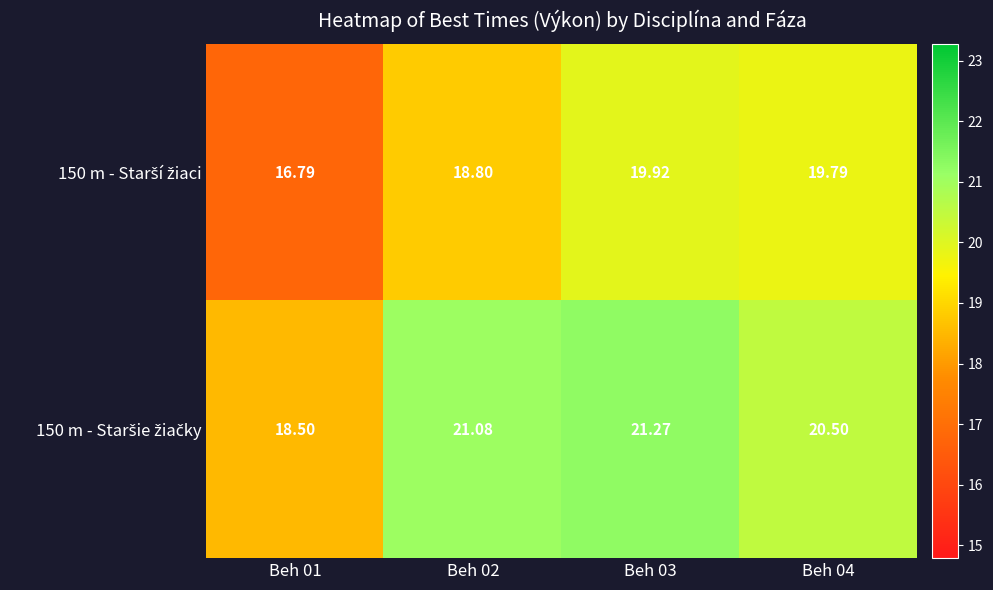

What is the minimum value shown in the chart?

16.8